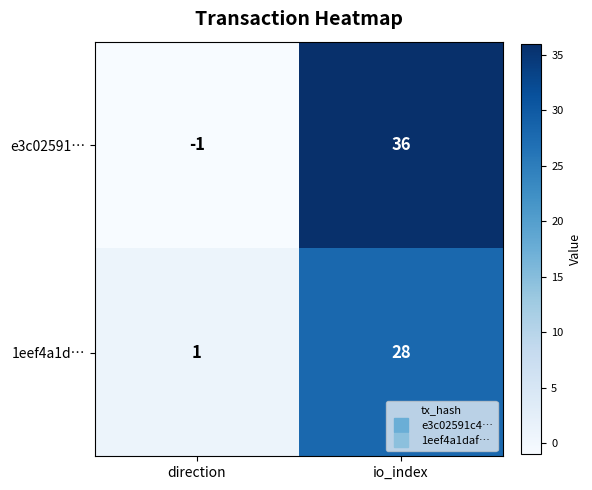

How many values in e3c02591… are below zero?

1